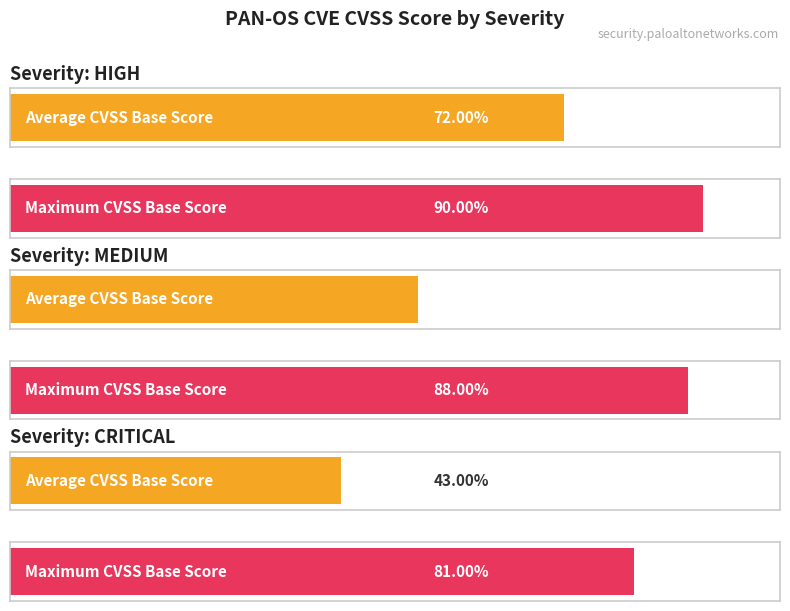

What is the sum of all Average CVSS Base Score values?

16.8